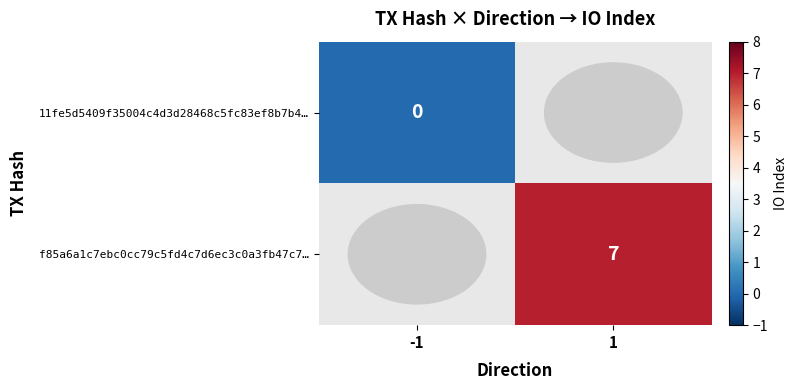

True or false: f85a6a1c7ebc0cc79c5fd4c7d6ec3c0a3fb47c7… has a value of 7 at 1.

True